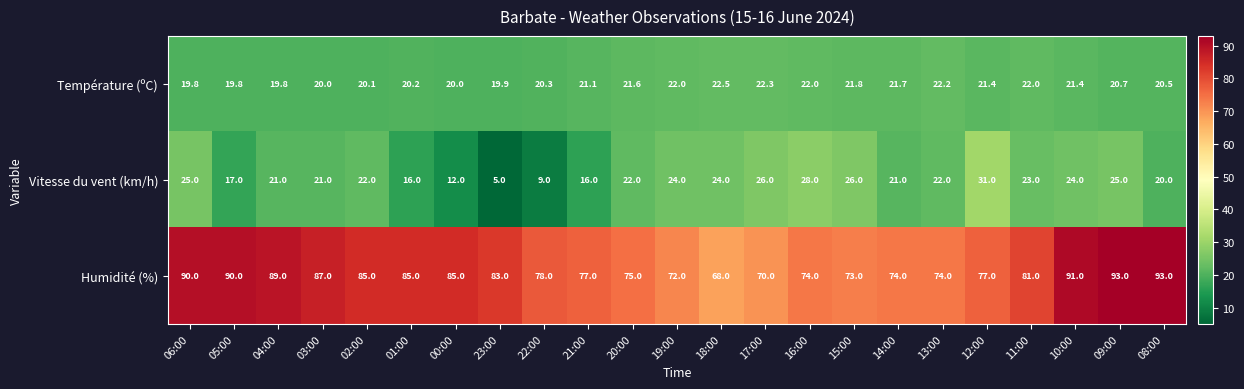

Where is Température (ºC) nearest to the value 21?

21:00